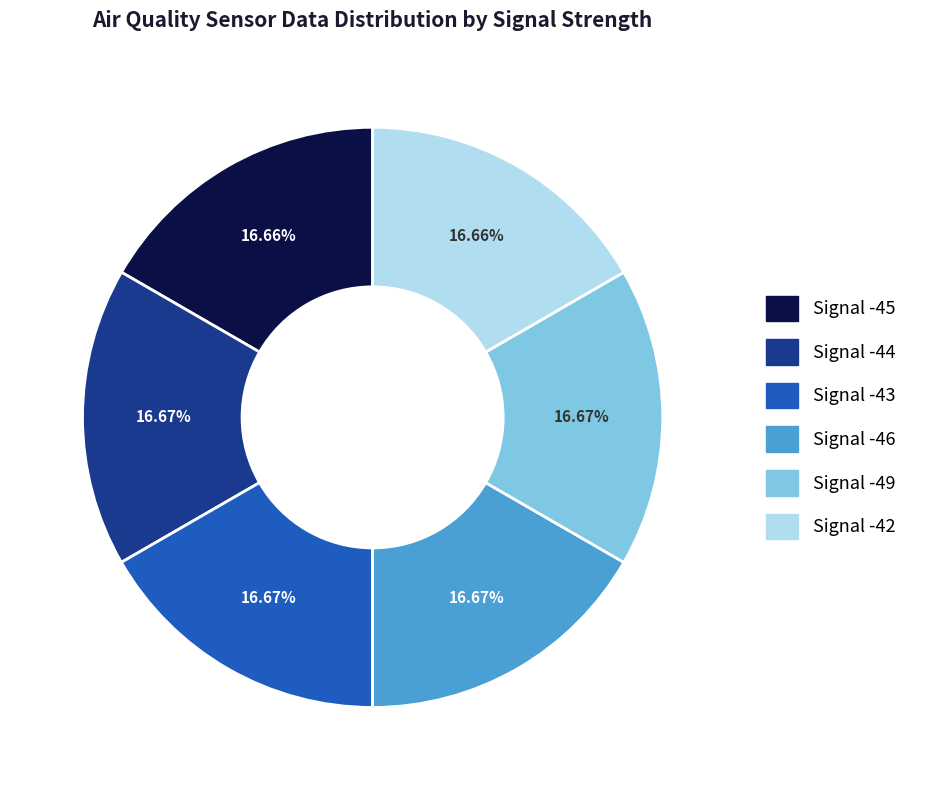

What is the ratio of the value at Signal -44 to the value at Signal -42?

1.0